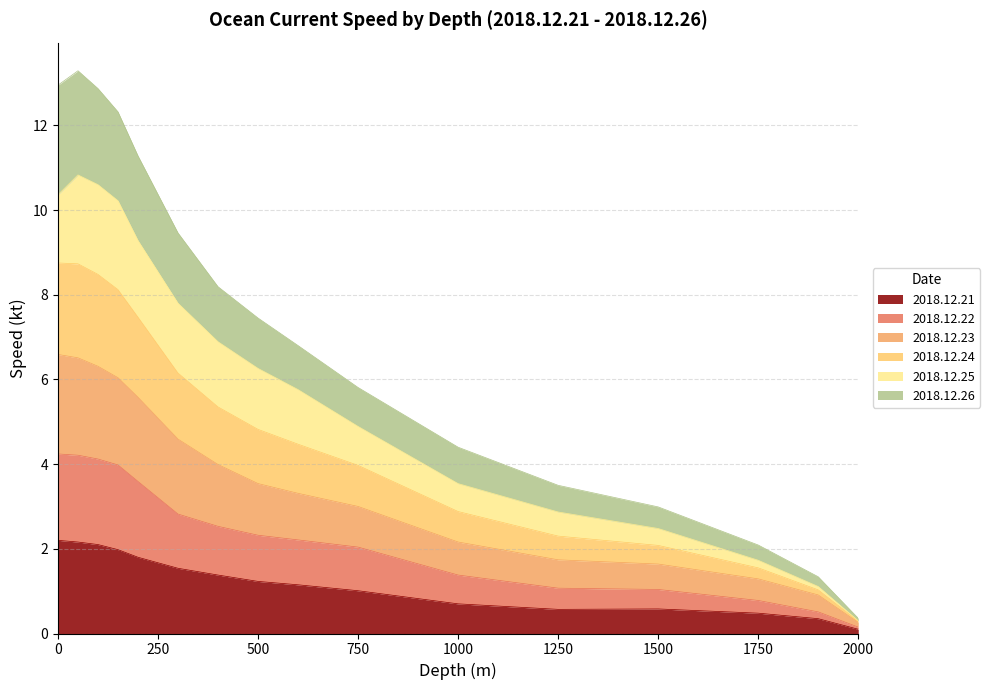

How many lines are shown in the chart?

6